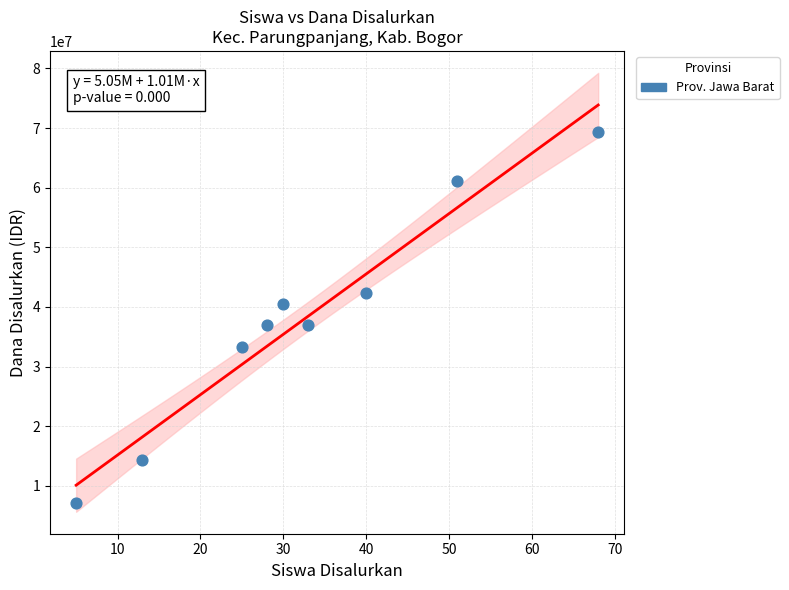

What is the average Y value?

38000000